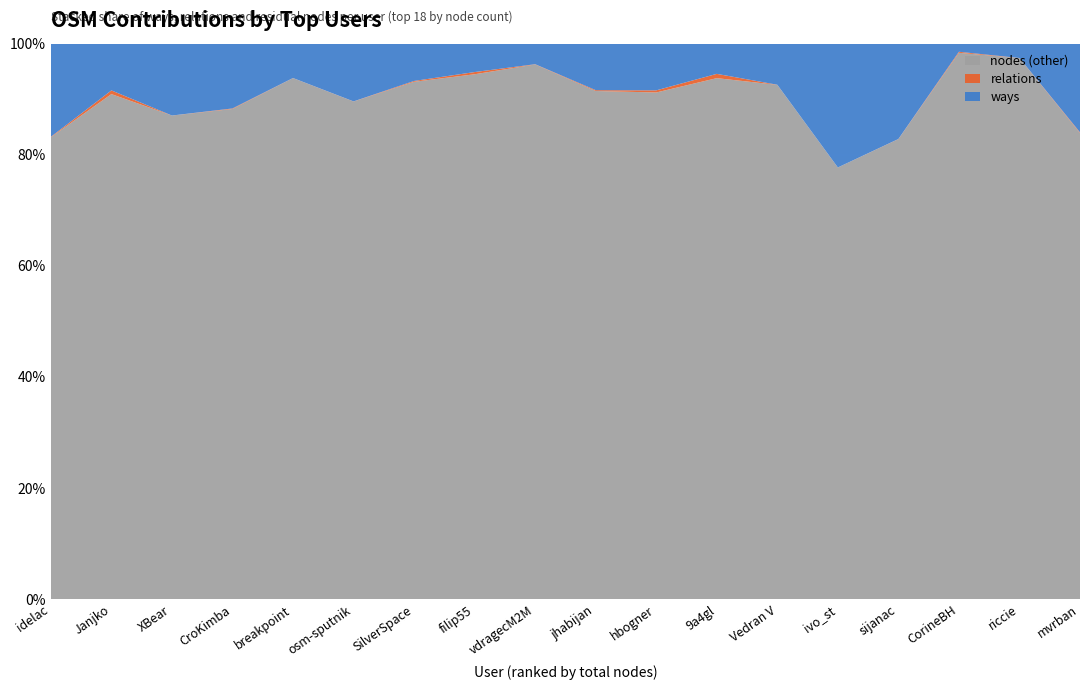

Is it true that nodes (other) equals 53.7 at CorineBH?

False